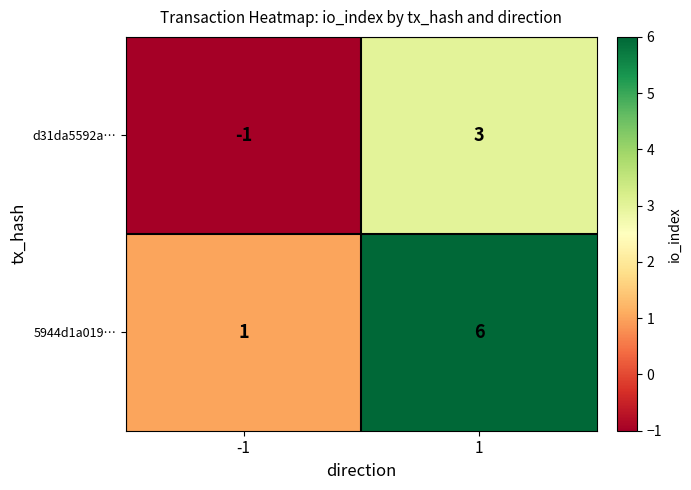

At how many categories does at least one series exceed 4?

1